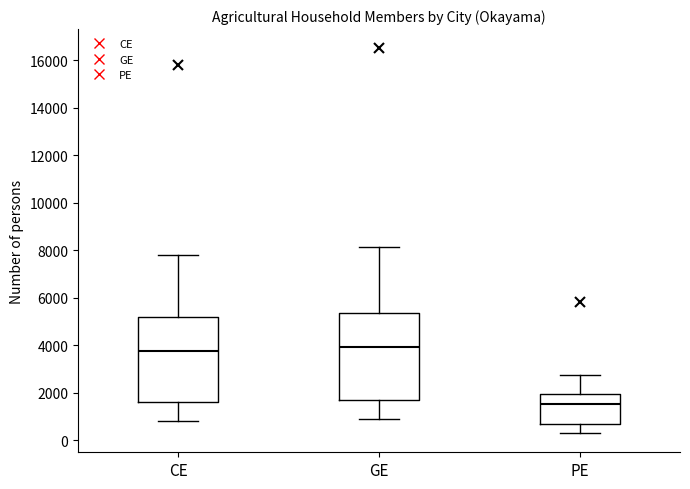

Reading left to right, read every box against the y-axis: the position of its median line, the range the box covers, and the ends of its whiskers. The values are not printed on the chart, so give them approximately, as read against the axis.

CE: median 3800, box 1600 to 5200, whiskers 800 to 7800
GE: median 4000, box 1800 to 5400, whiskers 800 to 8200
PE: median 1600, box 600 to 2000, whiskers 400 to 2800